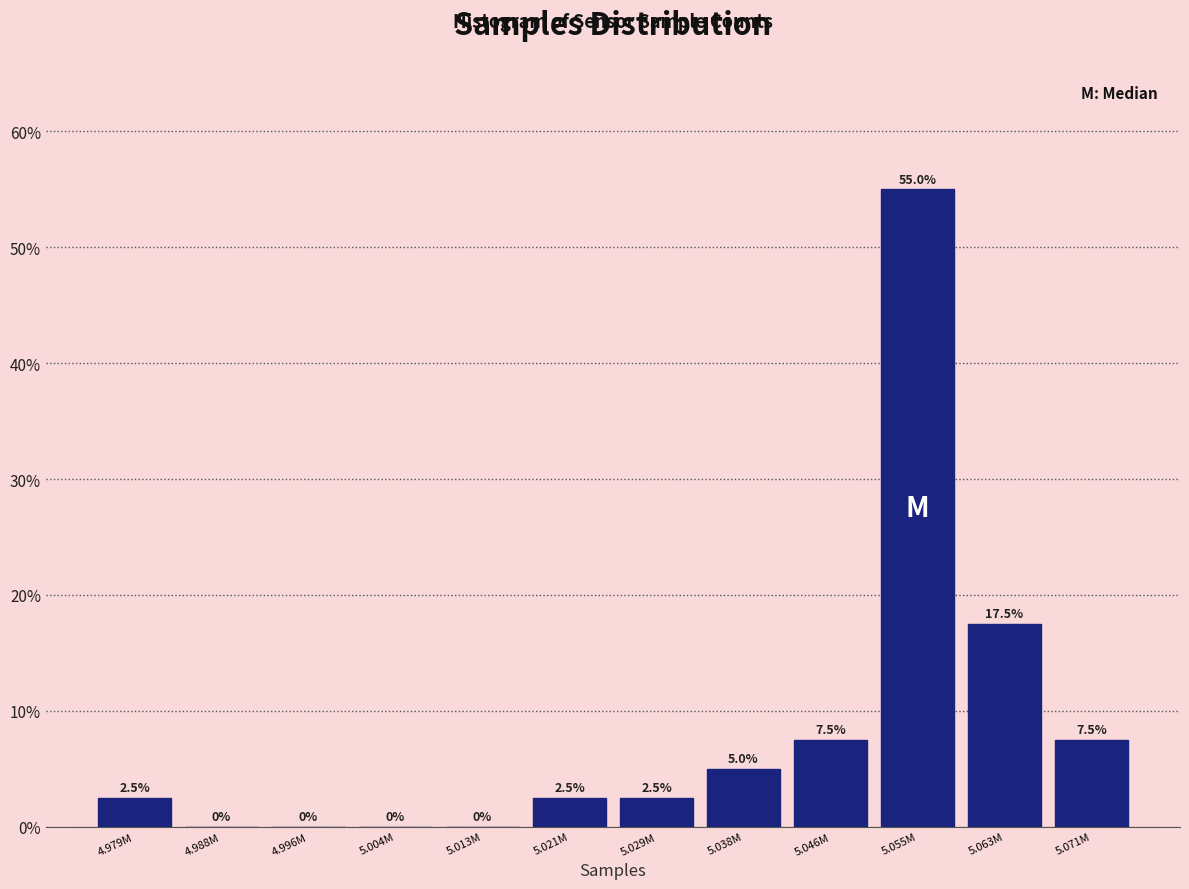

Reading right to left, what are all the values shown in this chart?

5.071M=7.5	5.063M=17.5	5.055M=55.0	5.046M=7.5	5.038M=5.0	5.029M=2.5	5.021M=2.5	5.013M=0.0	5.004M=0.0	4.996M=0.0	4.988M=0.0	4.979M=2.5